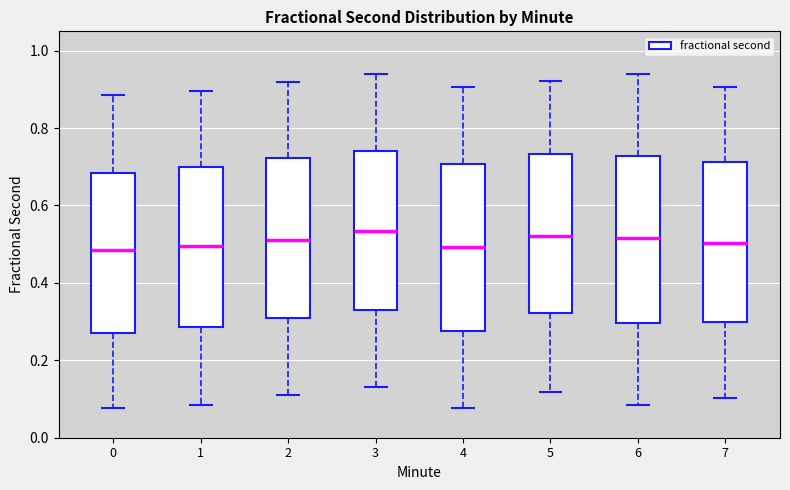

Where does the median line of the box at x = 3 sit on the y-axis? The values are not printed on the chart, so give them approximately, as read against the axis.

0.54